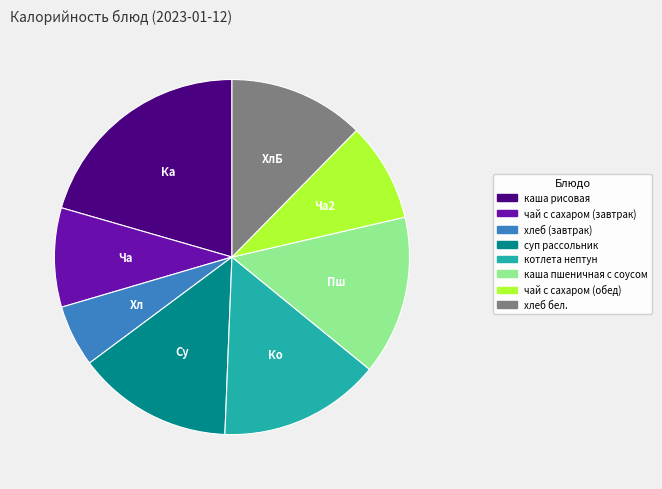

Do каша пшеничная с соусом and котлета нептун together represent more than half of the pie?

No